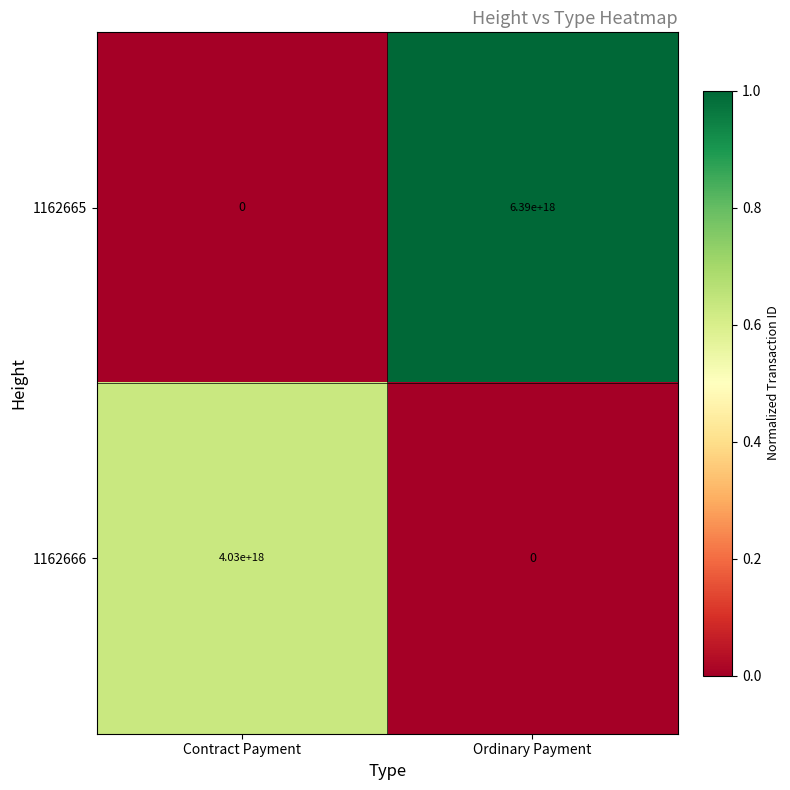

Where is 1162666 nearest to the value 2015000000000000000?

Contract Payment